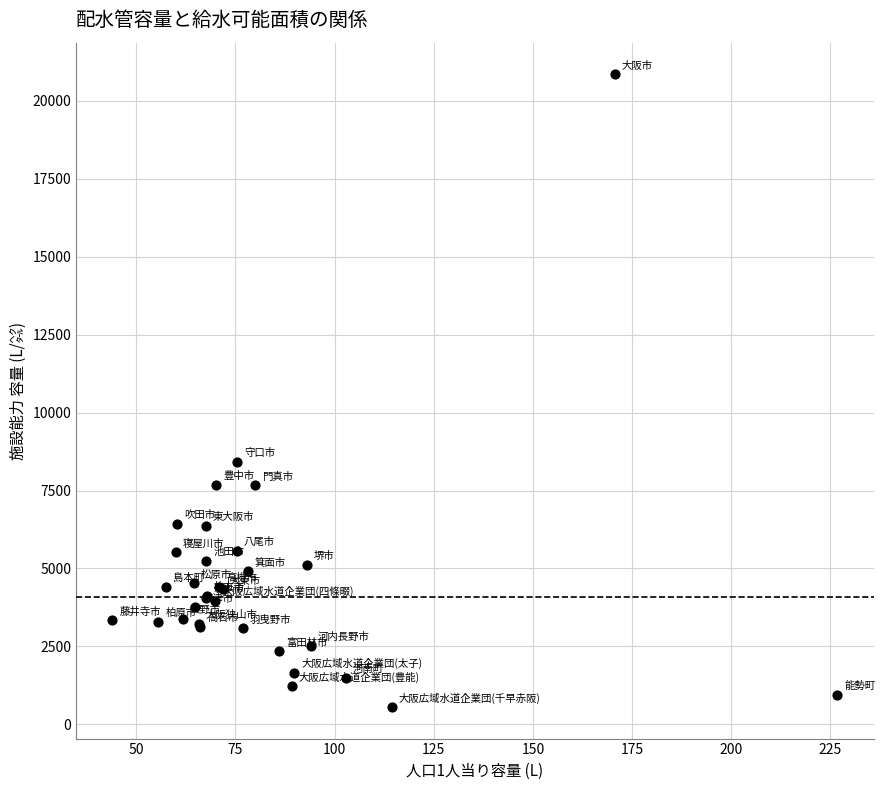

What Y value in the scatter plot is closest to 10705?

8428.4